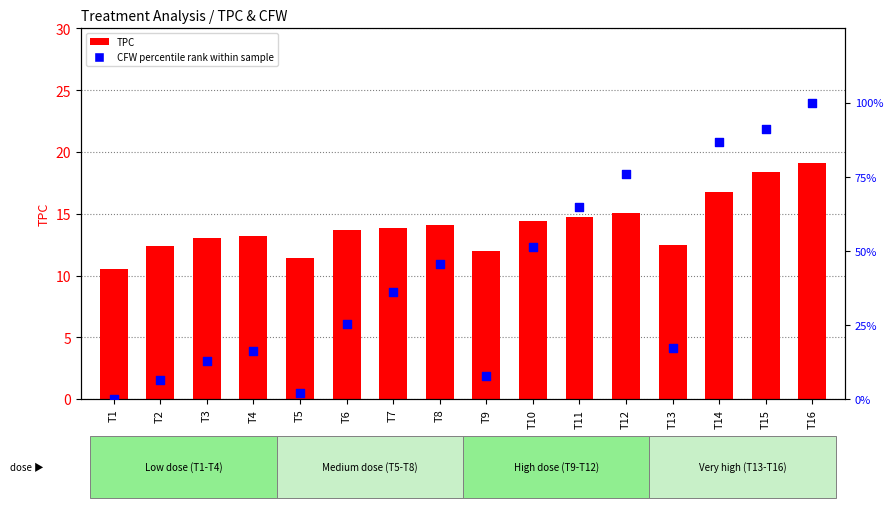

At how many categories does at least one series exceed 19?

9